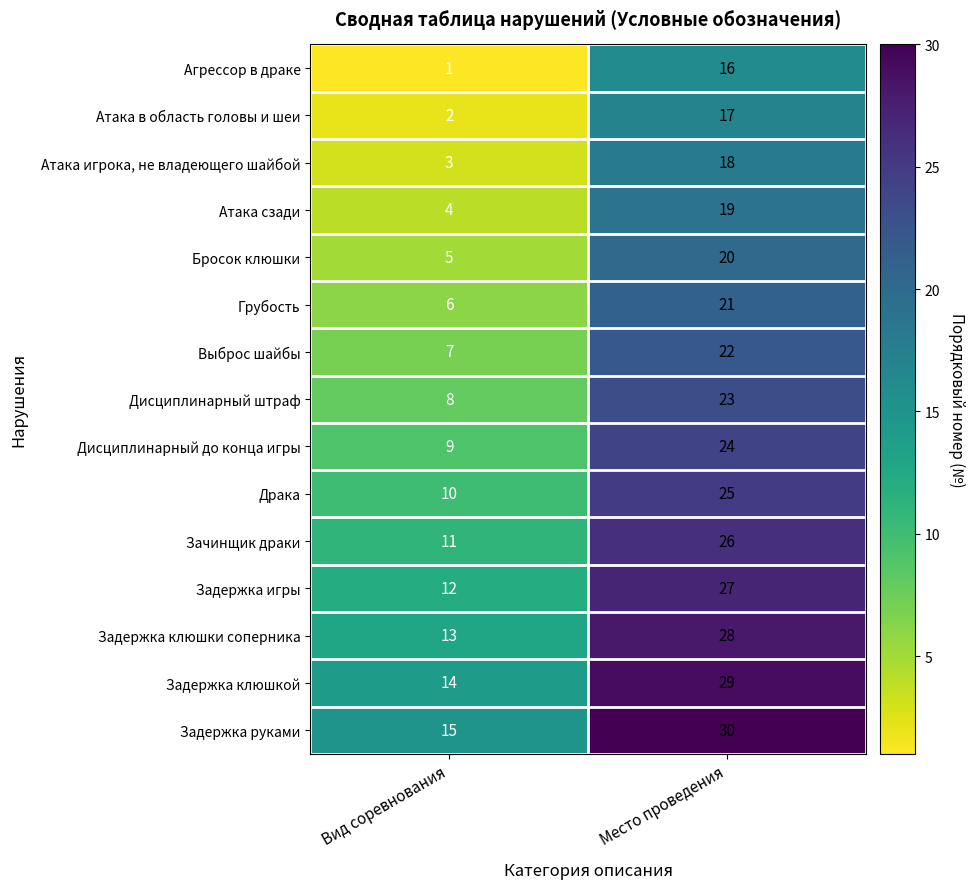

Rank the series by their maximum value, from lowest to highest.

Агрессор в драке, Атака в область головы и шеи, Атака игрока, не владеющего шайбой, Атака сзади, Бросок клюшки, Грубость, Выброс шайбы, Дисциплинарный штраф, Дисциплинарный до конца игры, Драка, Зачинщик драки, Задержка игры, Задержка клюшки соперника, Задержка клюшкой, Задержка руками